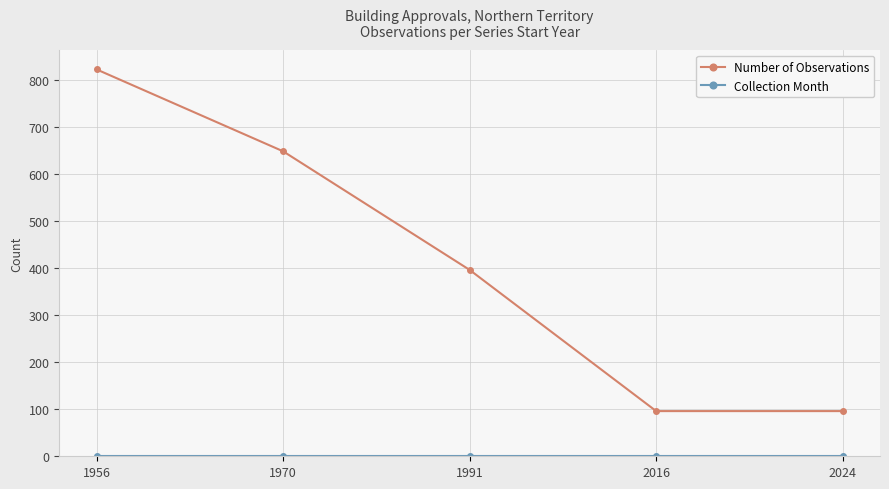

What is the difference between the maximum and second lowest values in the Number of Observations series?

726